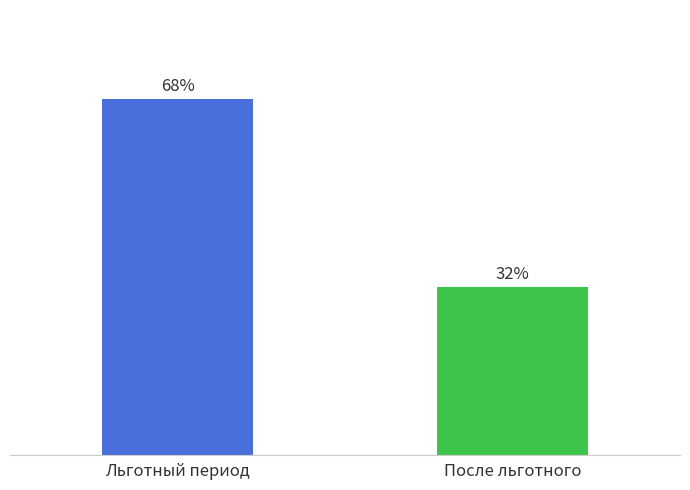

What is the label of the 2nd bar from the right?

Льготный период